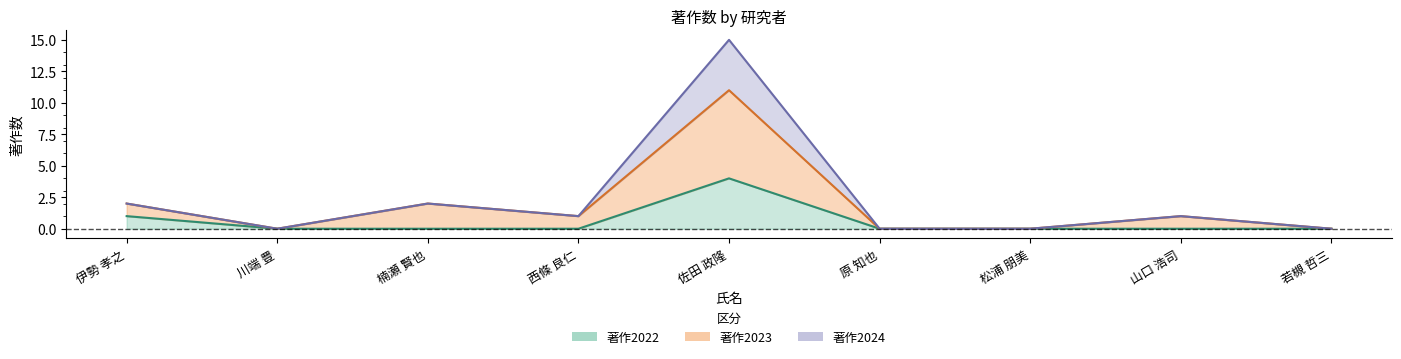

At which category is the sum across all series the highest?

佐田 政隆